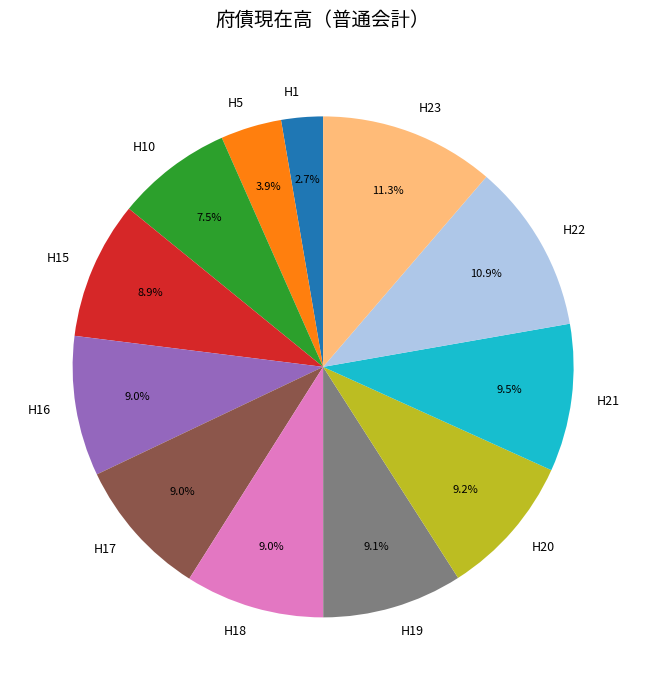

To the nearest percent, what is the difference between the H21 and H1 slice percentages?

7%